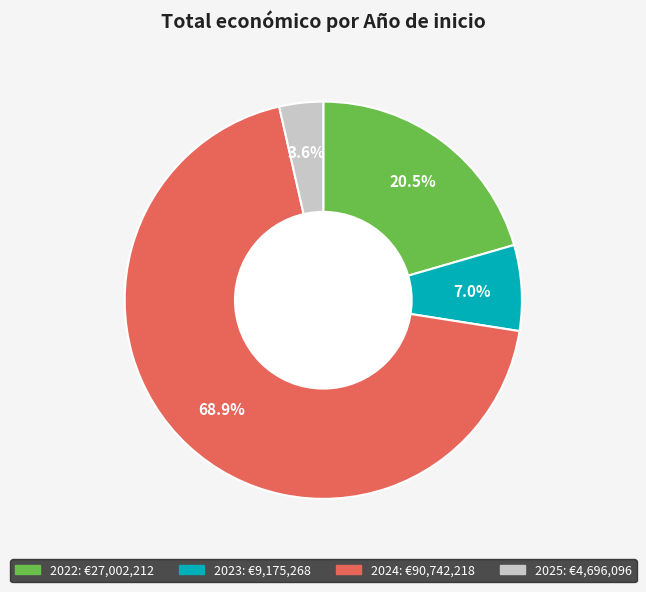

Is there a majority slice in this chart?

Yes